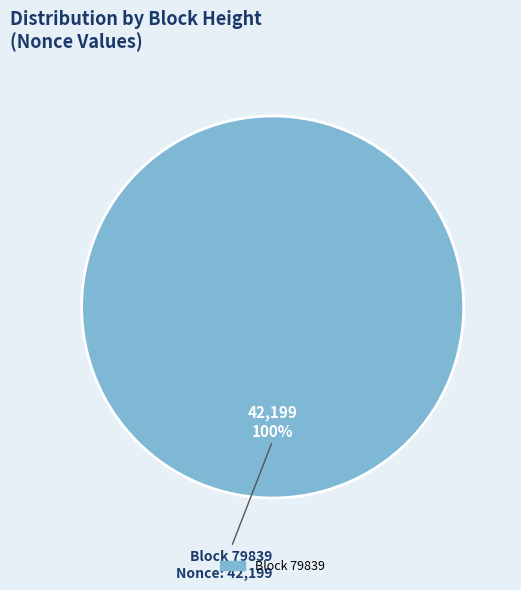

Is there a majority slice in this chart?

Yes